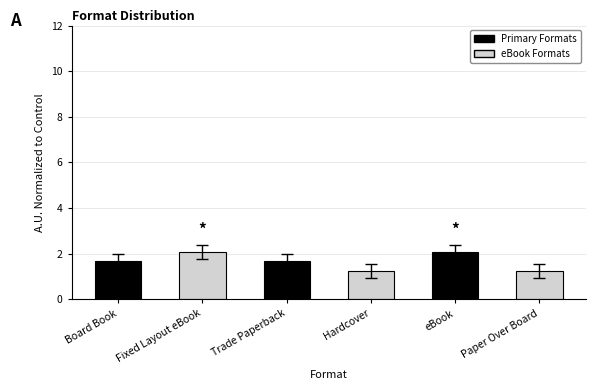

What is the value of the 5th bar from the left?

2.1